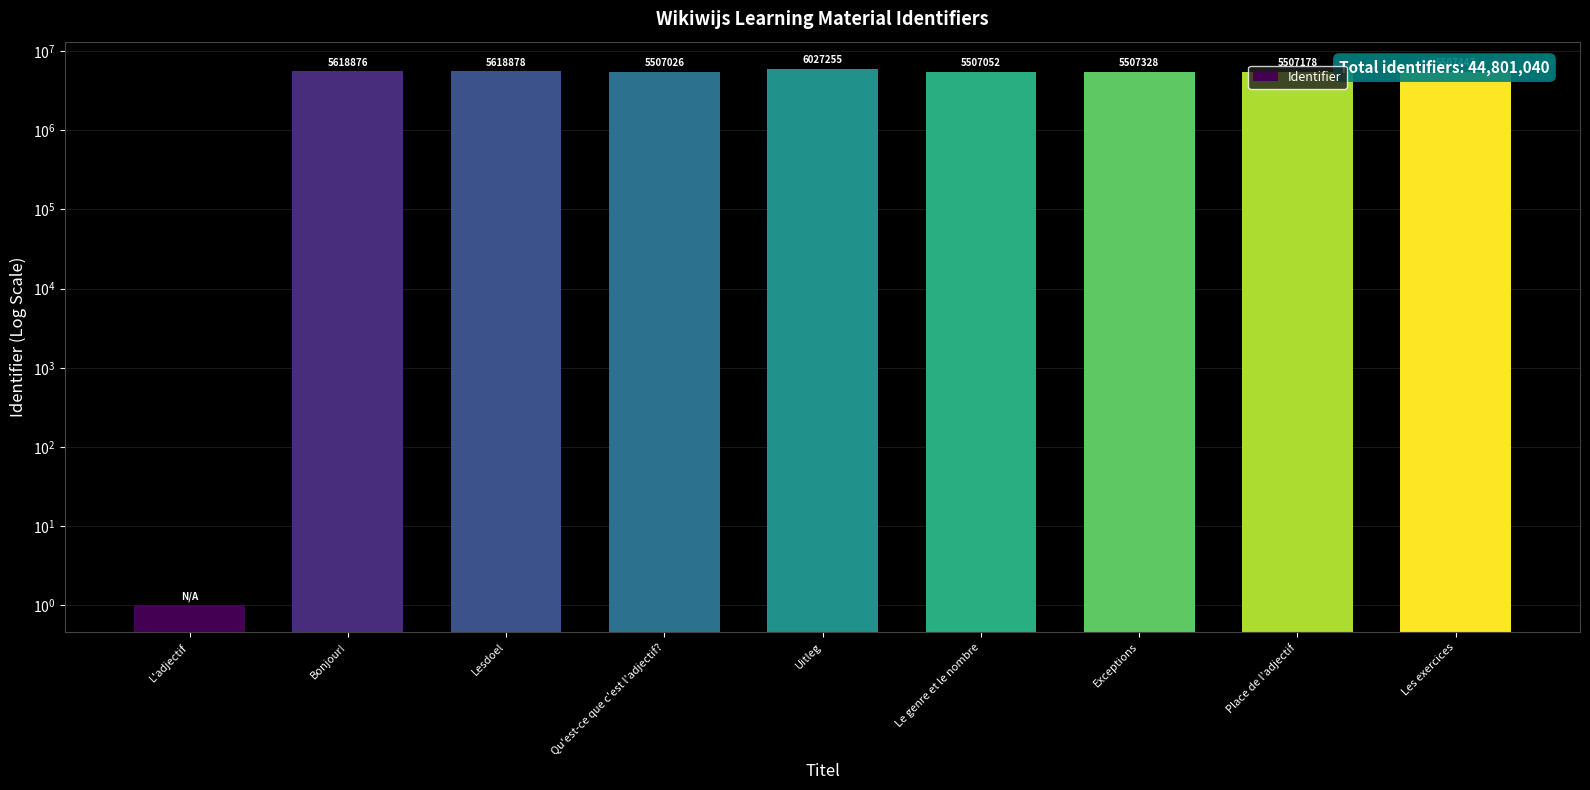

Which label corresponds to the smallest value in the chart?

L'adjectif